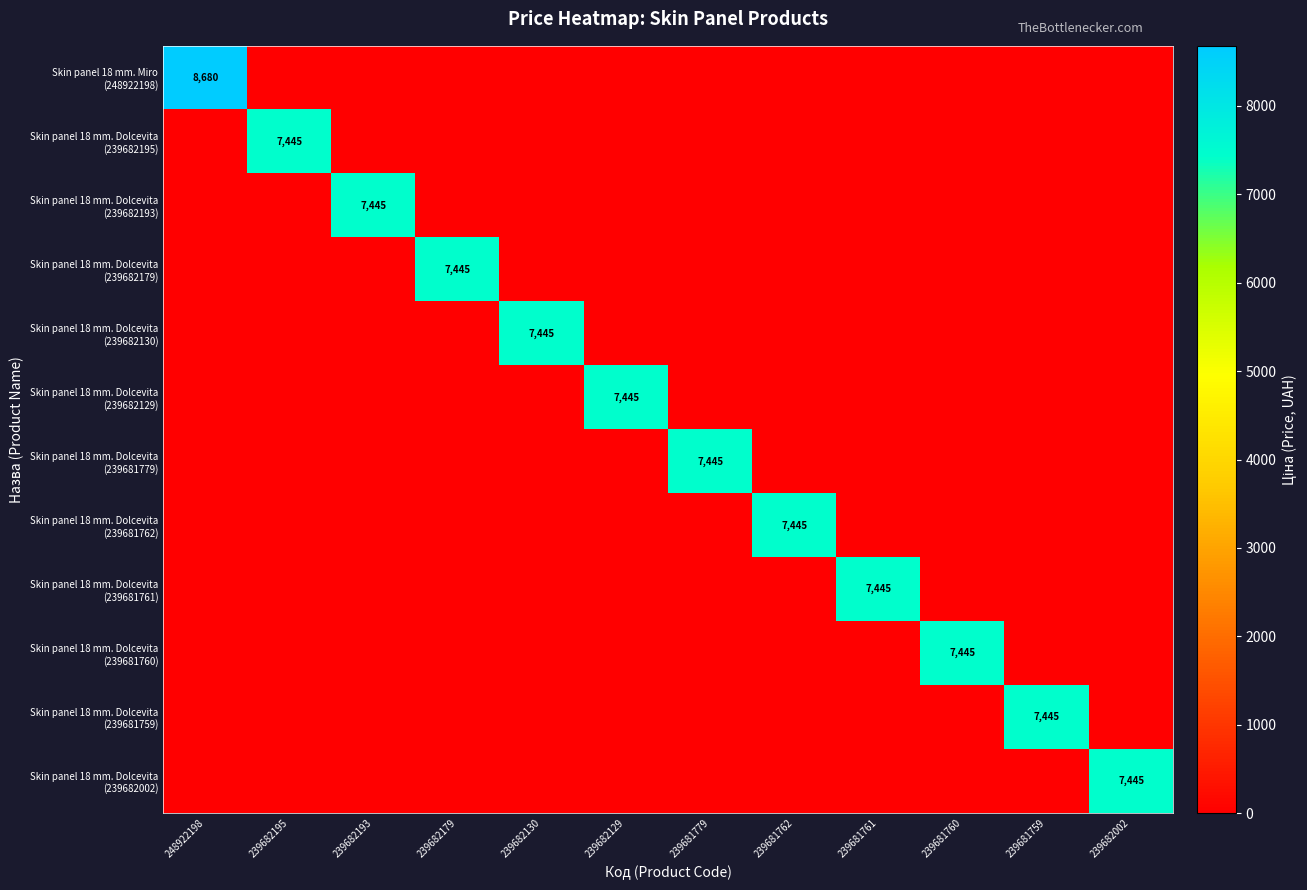

Which series changed the most between 239681761 and 239681760?

Skin panel 18 mm. Dolcevita (239681761)